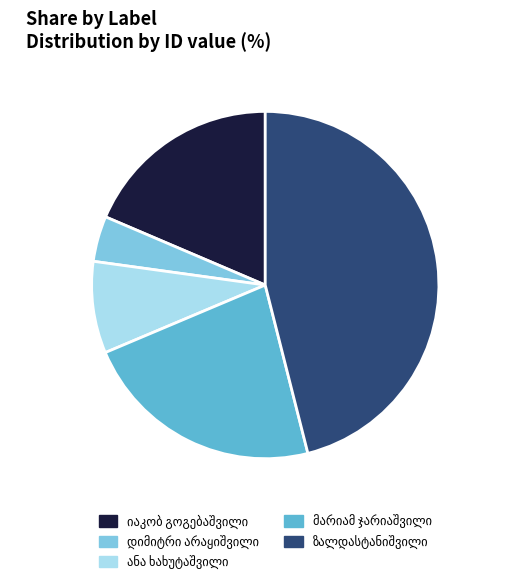

How many slices are in this pie chart?

5